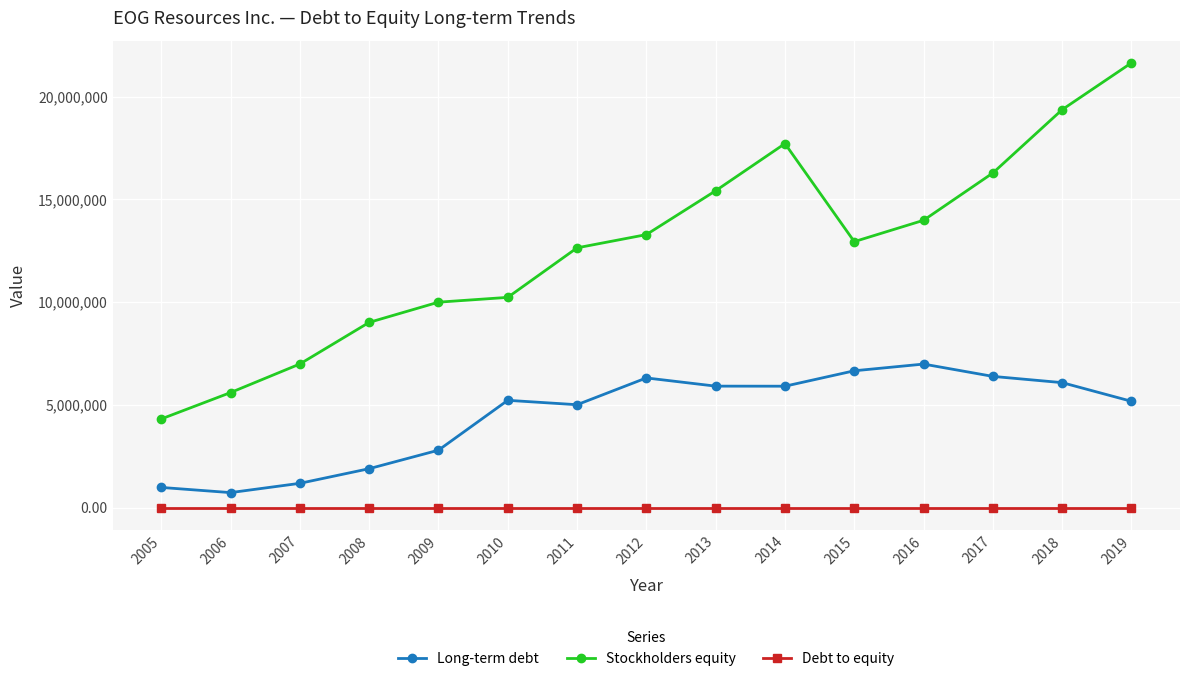

Read the Long-term debt value at 2013.

5913221.0